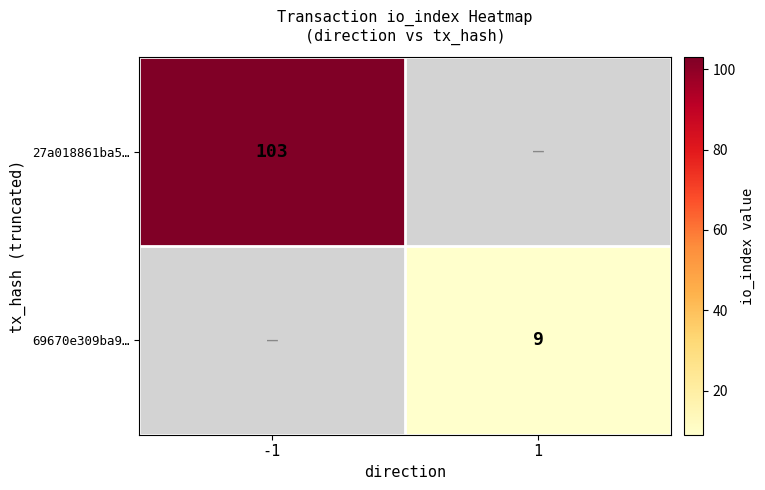

The value of 69670e309ba9… at 1 is 14. True or false?

False